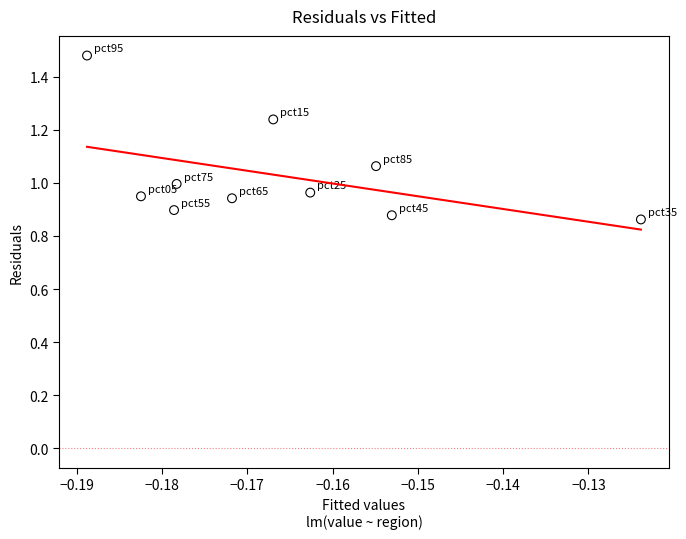

What is the range of Y values (max minus min)?

0.6